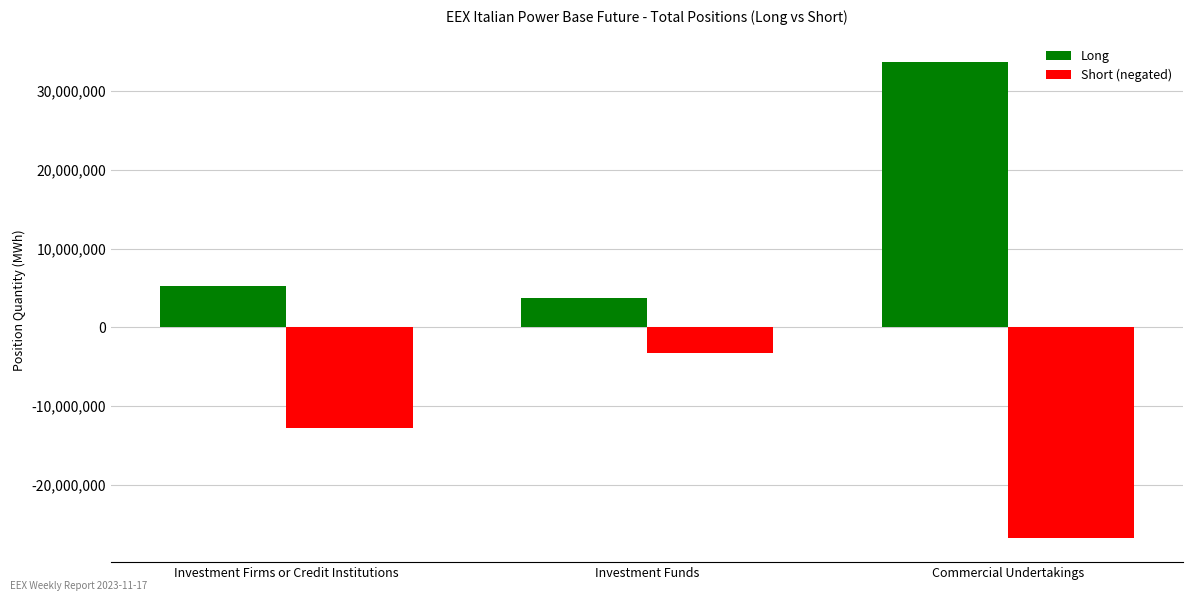

Does the chart contain stacked bars?

No